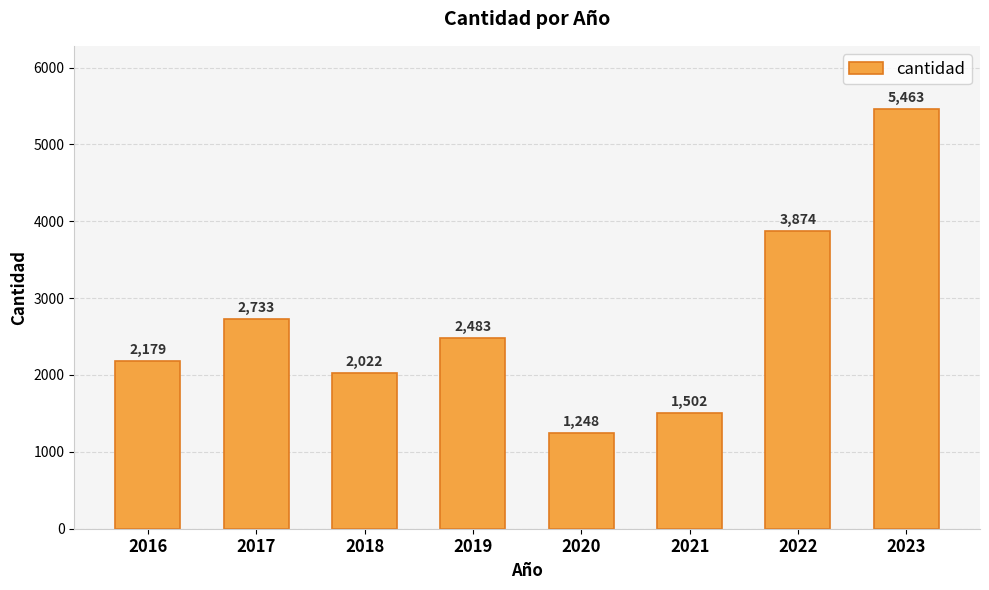

How many distinct data groups are displayed?

1